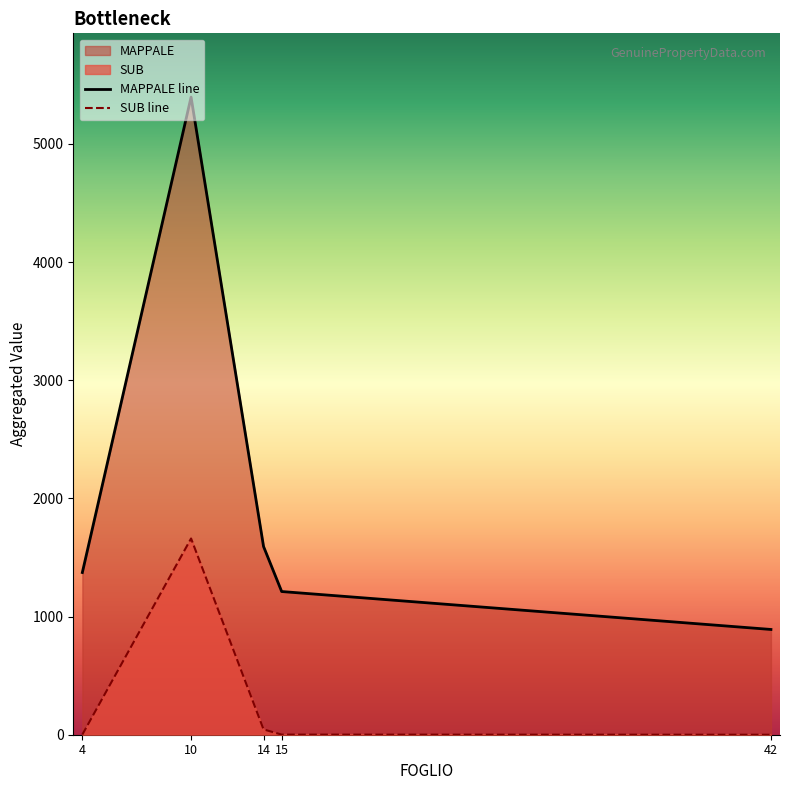

What is the difference between the highest and lowest values at 10?

3736